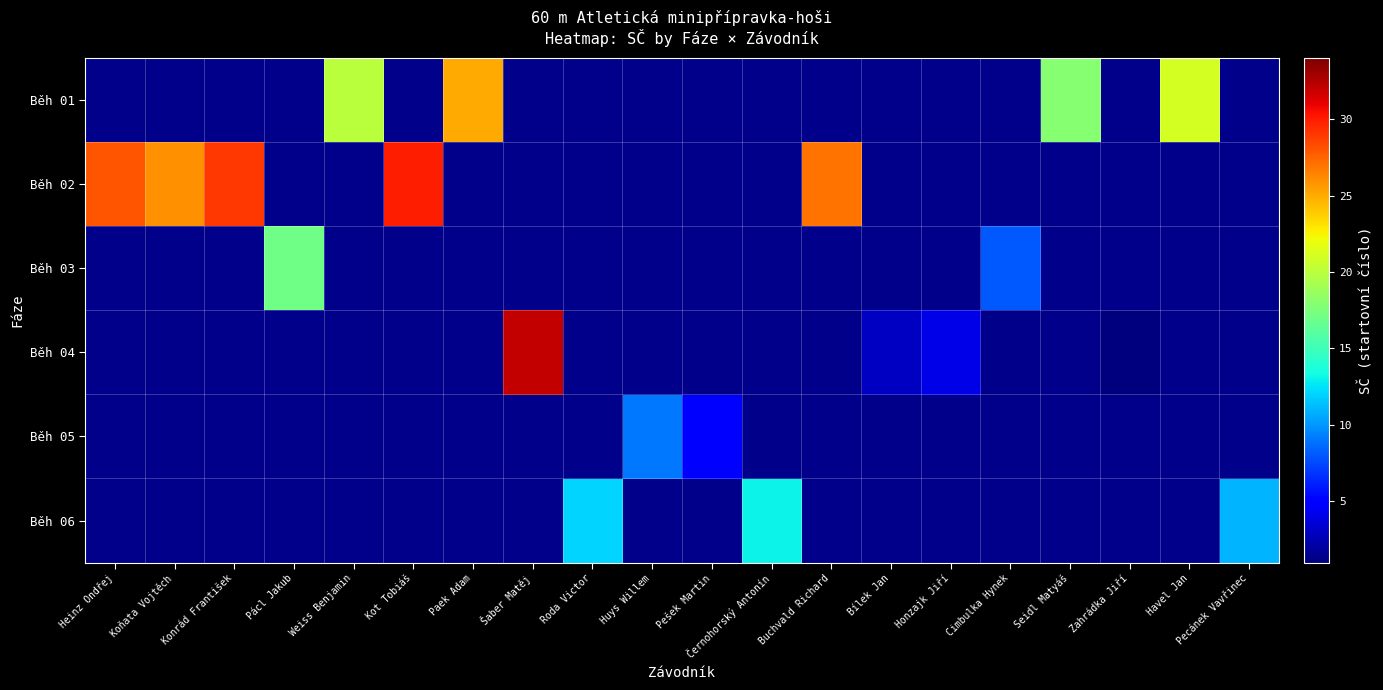

How many data points does each series have?

20